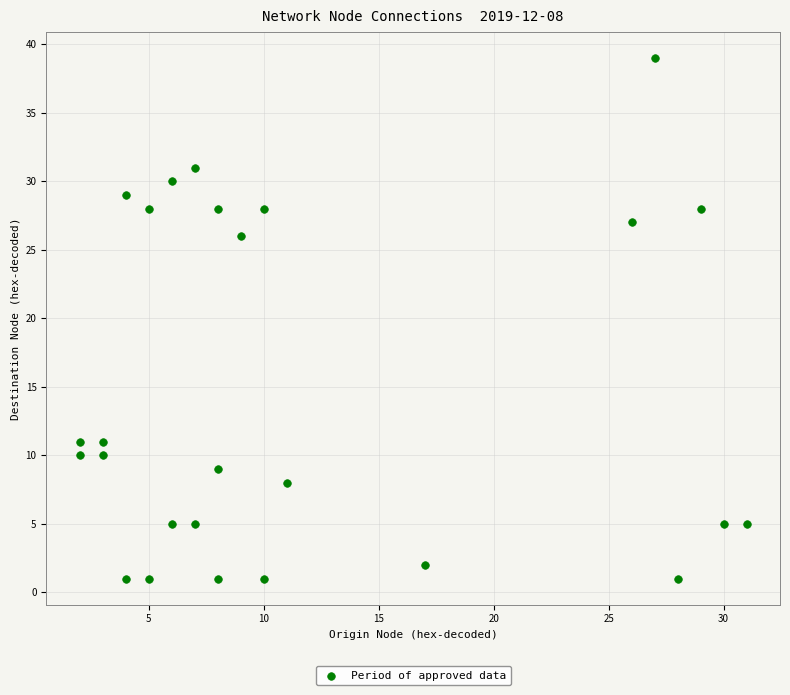

What Y value in the scatter plot is closest to 20?

26